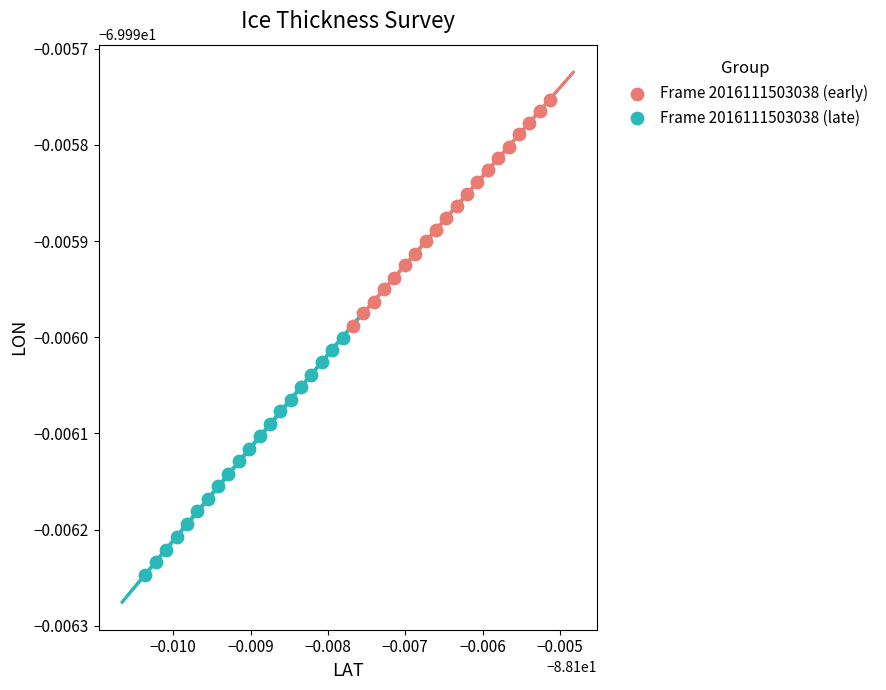

What are all the series names shown in the legend?

Frame 2016111503038 (early), Frame 2016111503038 (late)